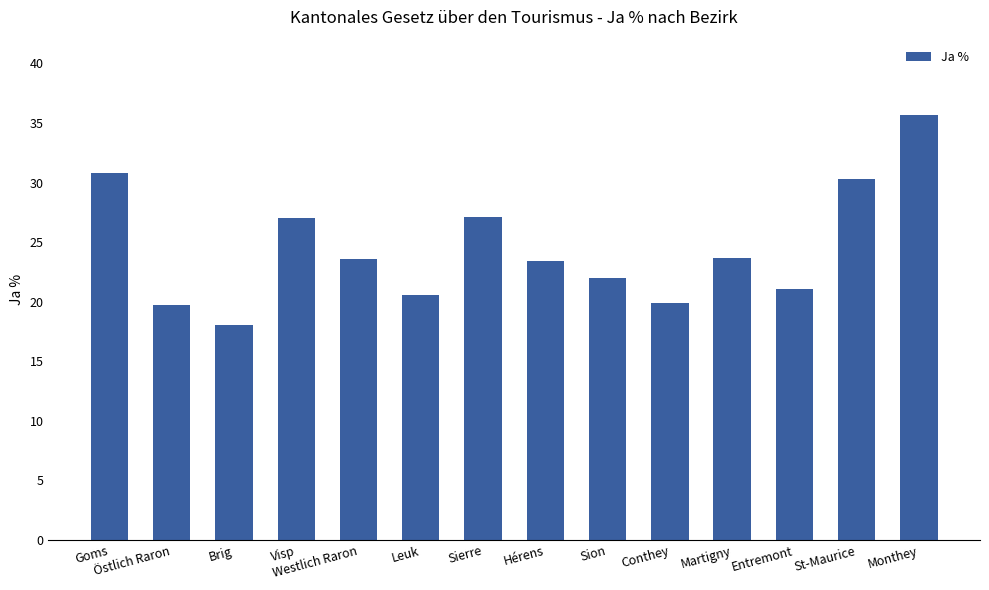

What is the average value?

24.5